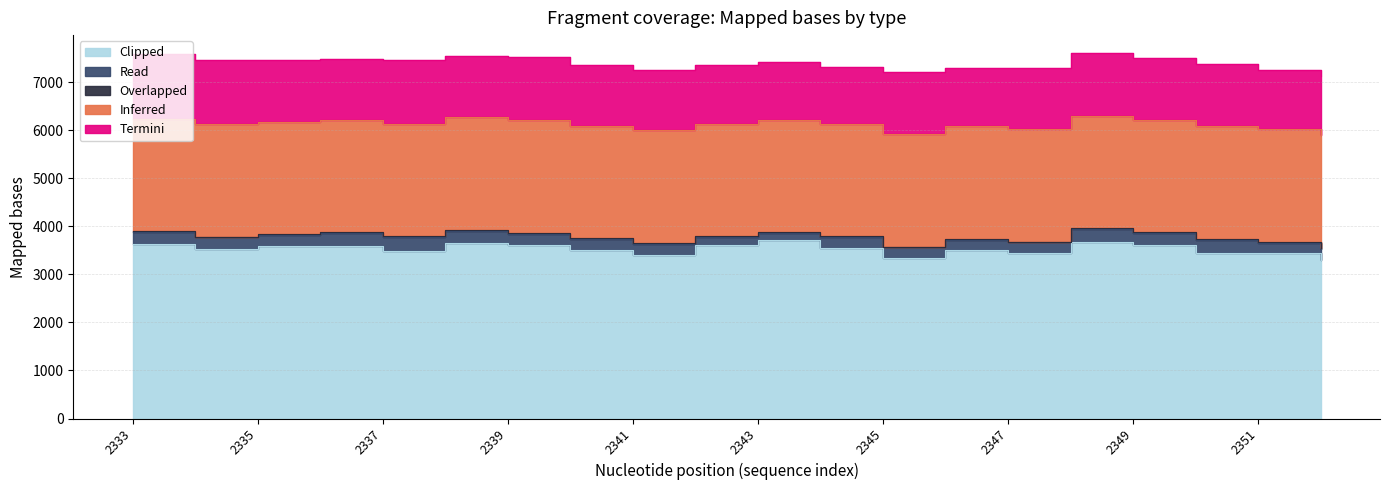

Which category has the highest value in the Overlapped series?

2338